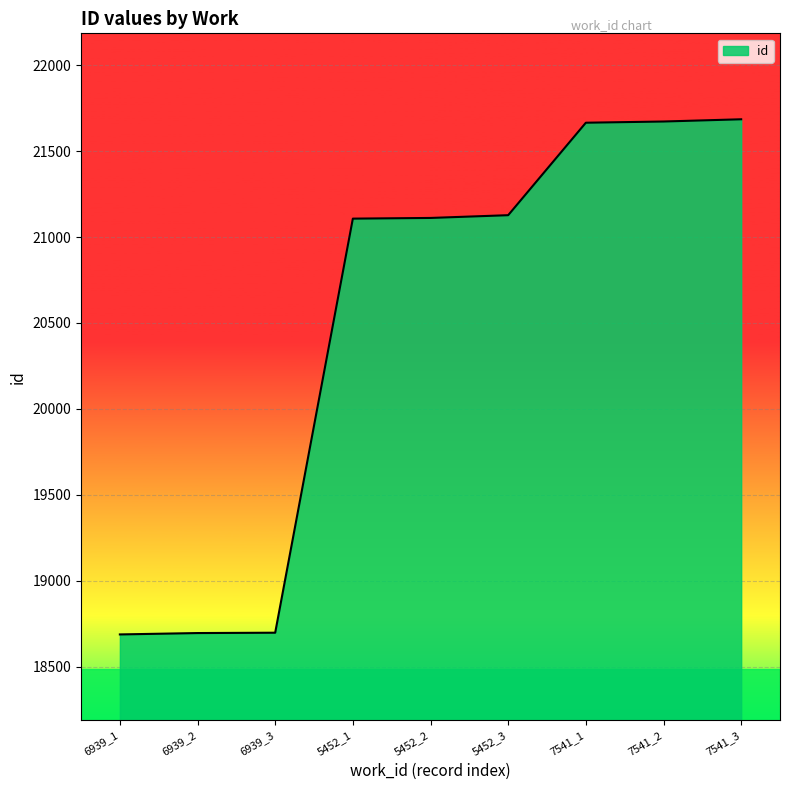

What is the average value?

20494